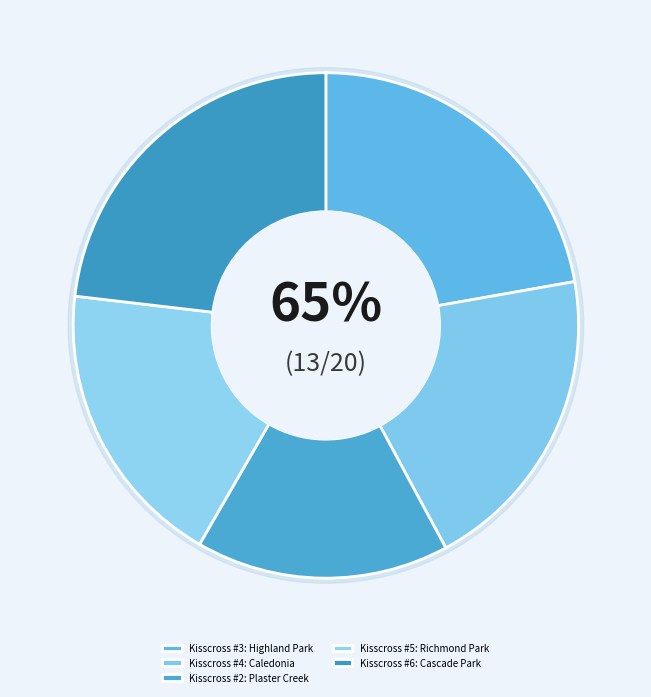

To the nearest percent, what portion does Kisscross #5: Richmond Park represent?

19%